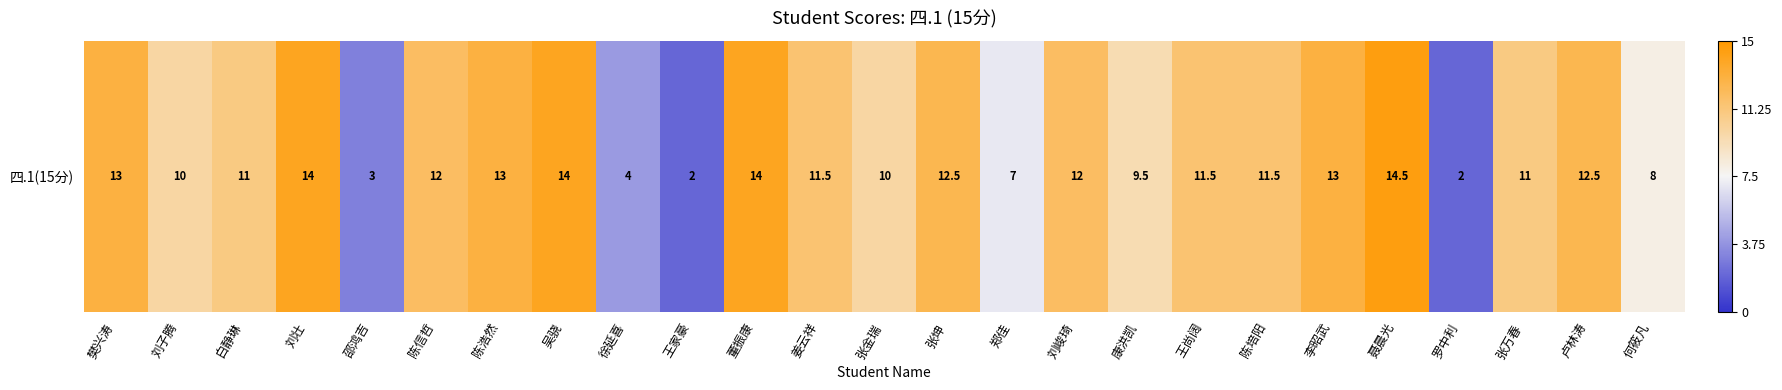

What is the difference between the values at 陈信哲 and 康洪凯?

0.3